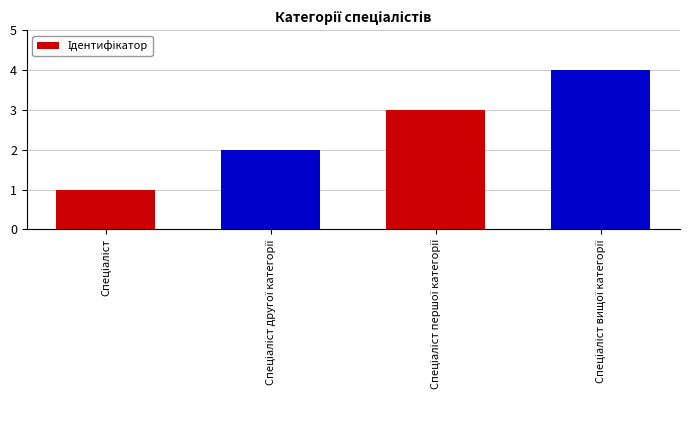

What is the maximum value shown in the chart?

4